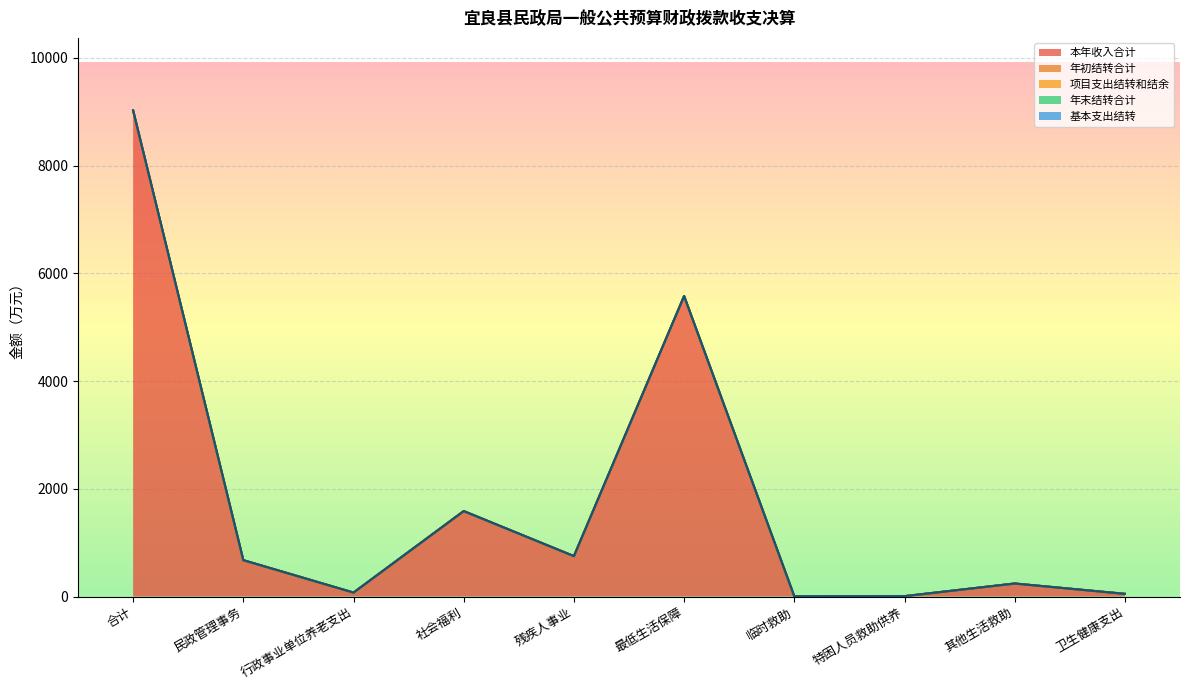

How many times do 本年收入合计 and 项目支出结转和结余 cross each other?

2